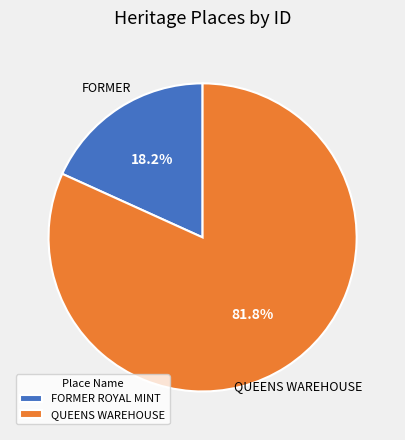

Which has a higher value, FORMER ROYAL MINT or QUEENS WAREHOUSE?

QUEENS WAREHOUSE